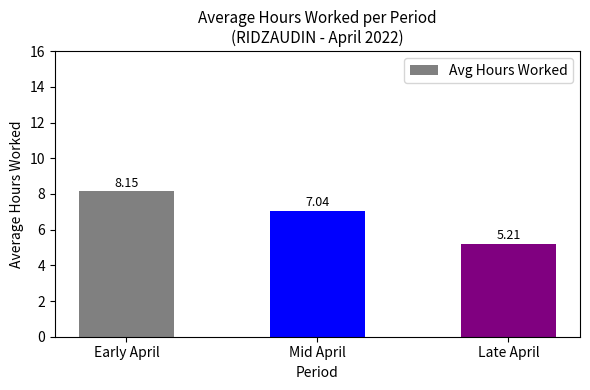

List the labels in order of value, smallest first.

Late April, Mid April, Early April